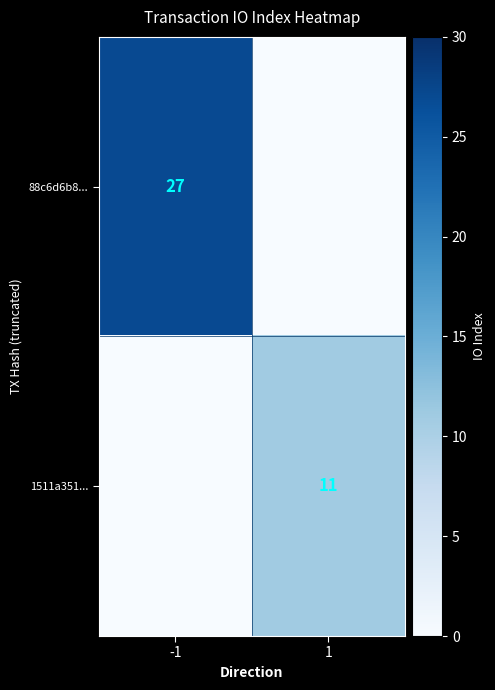

The 1511a351... series shows 8 at 1. True or false?

False